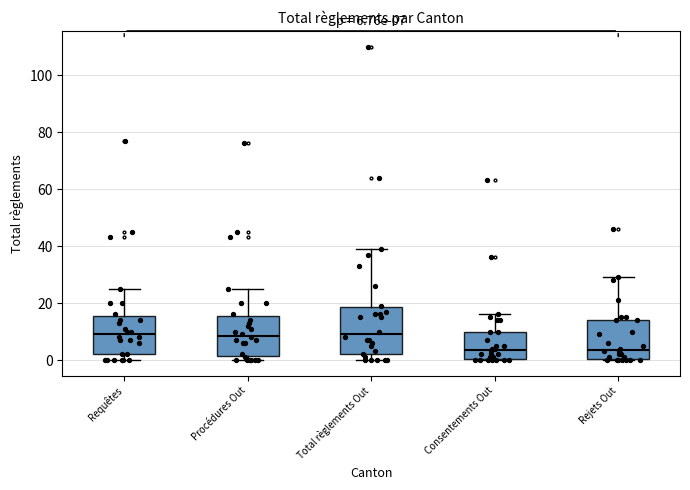

Comparing the boxes themselves (not the whiskers), which one is the tallest?

Total règlements Out